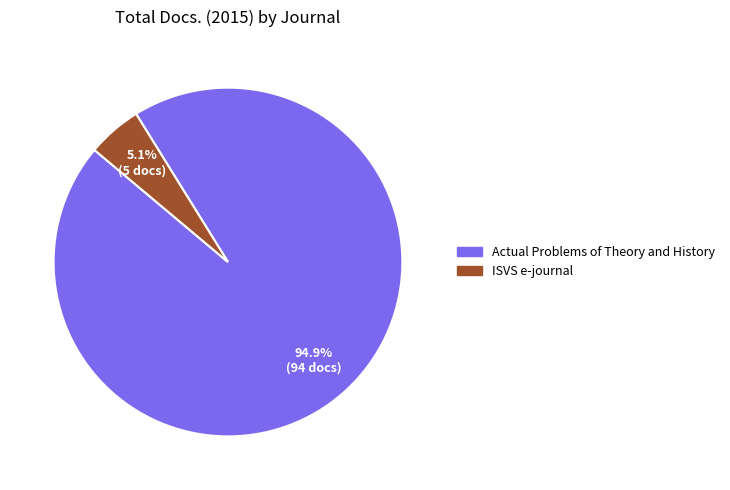

Which has a higher value, Actual Problems of Theory and History or ISVS e-journal?

Actual Problems of Theory and History